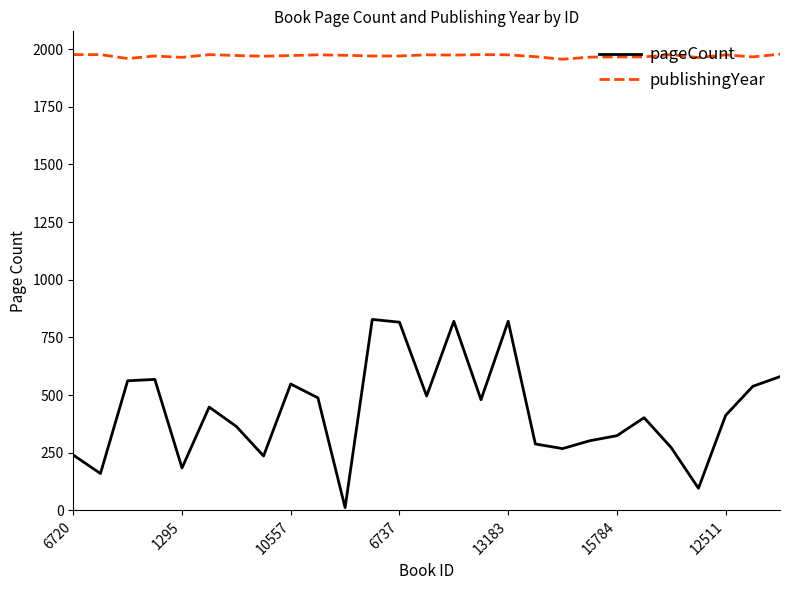

What is the smallest value displayed?

12